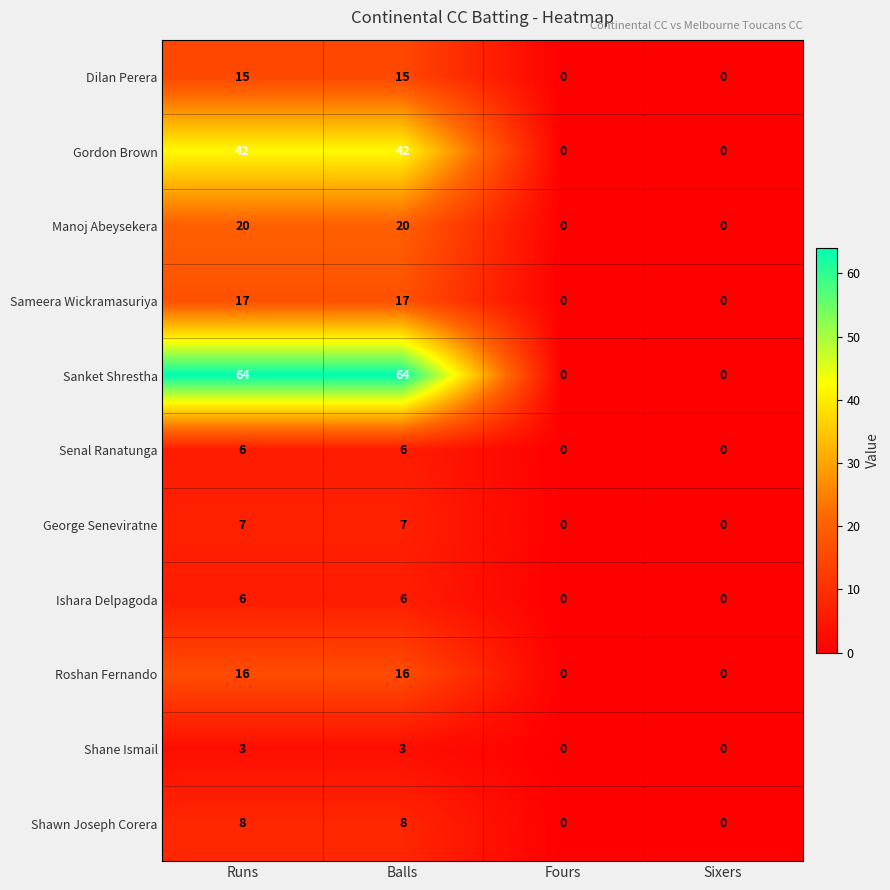

What is the spread (max minus min) of values at Balls?

61